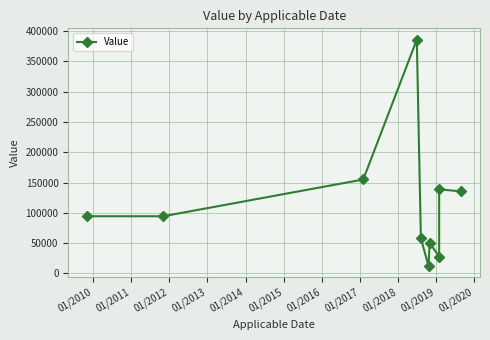

What is the sum of all values?

1152110